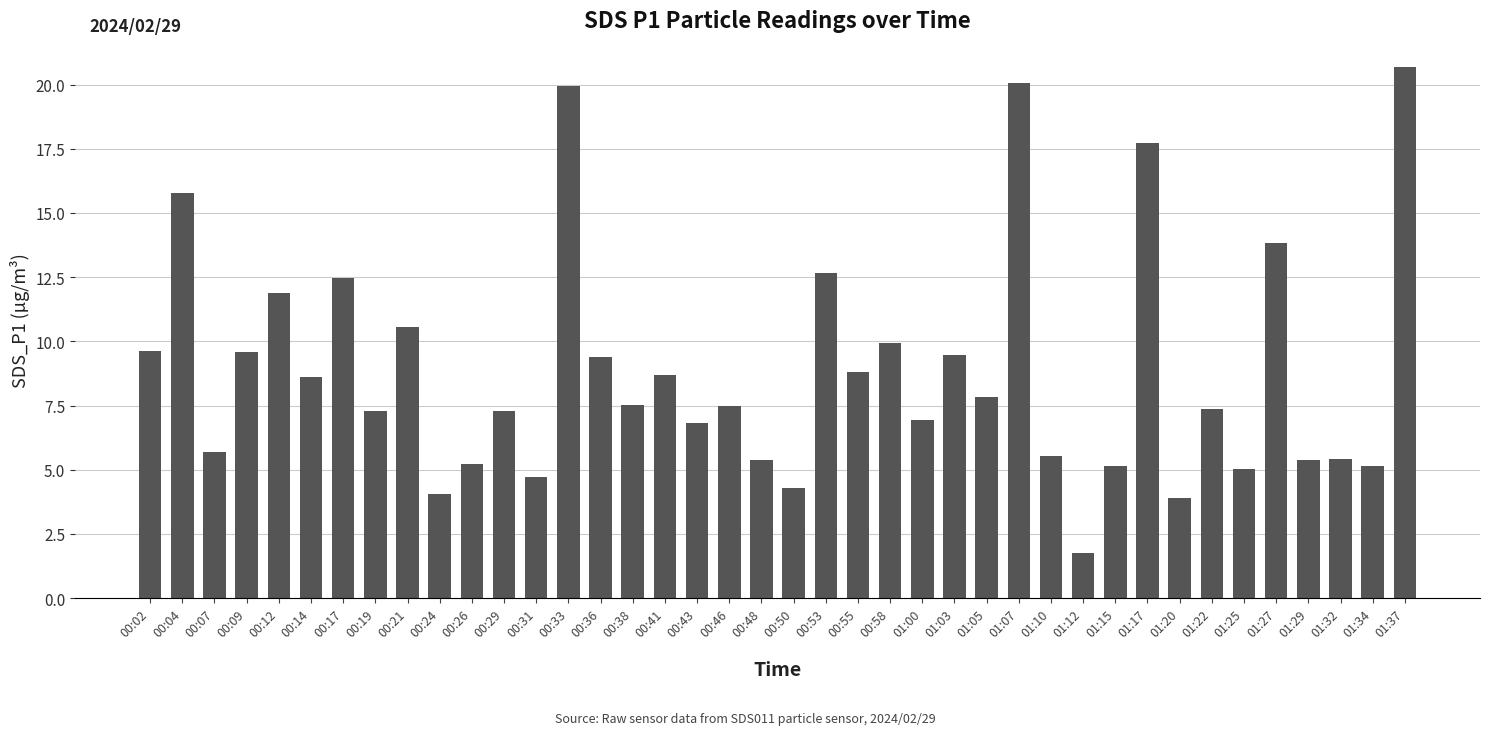

At which category does the chart reach its peak across all series?

01:37